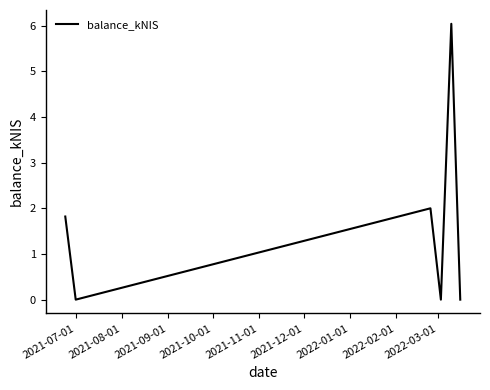

Does the chart have visible grid lines?

No